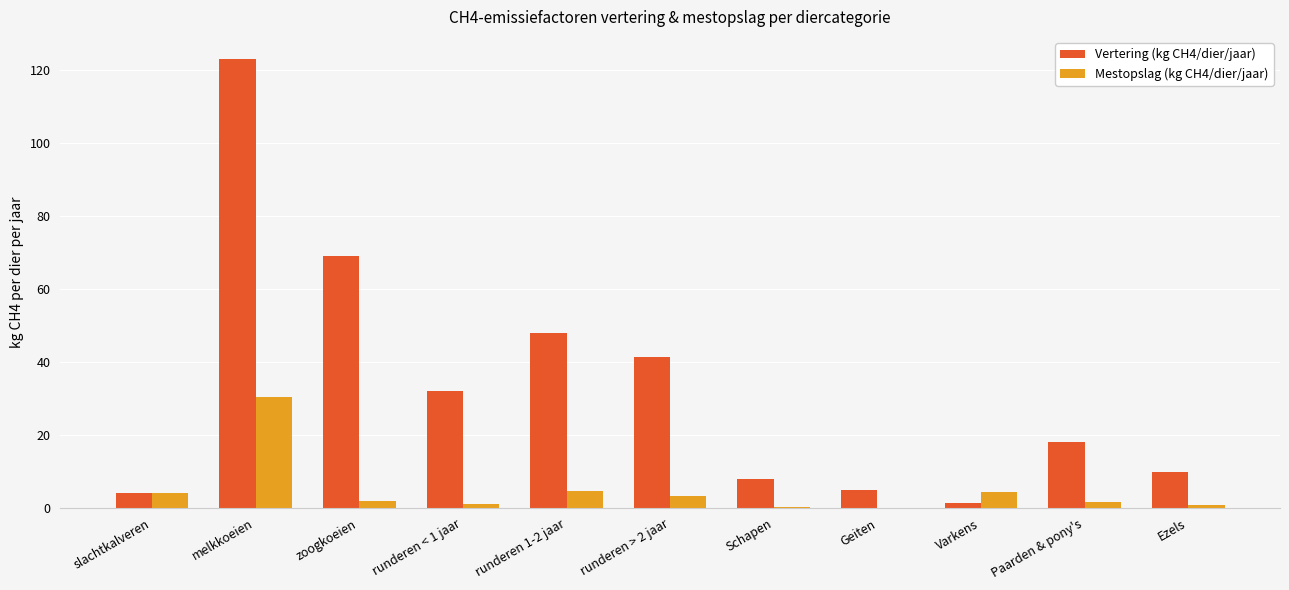

What is the maximum value for Vertering (kg CH4/dier/jaar)?

122.8